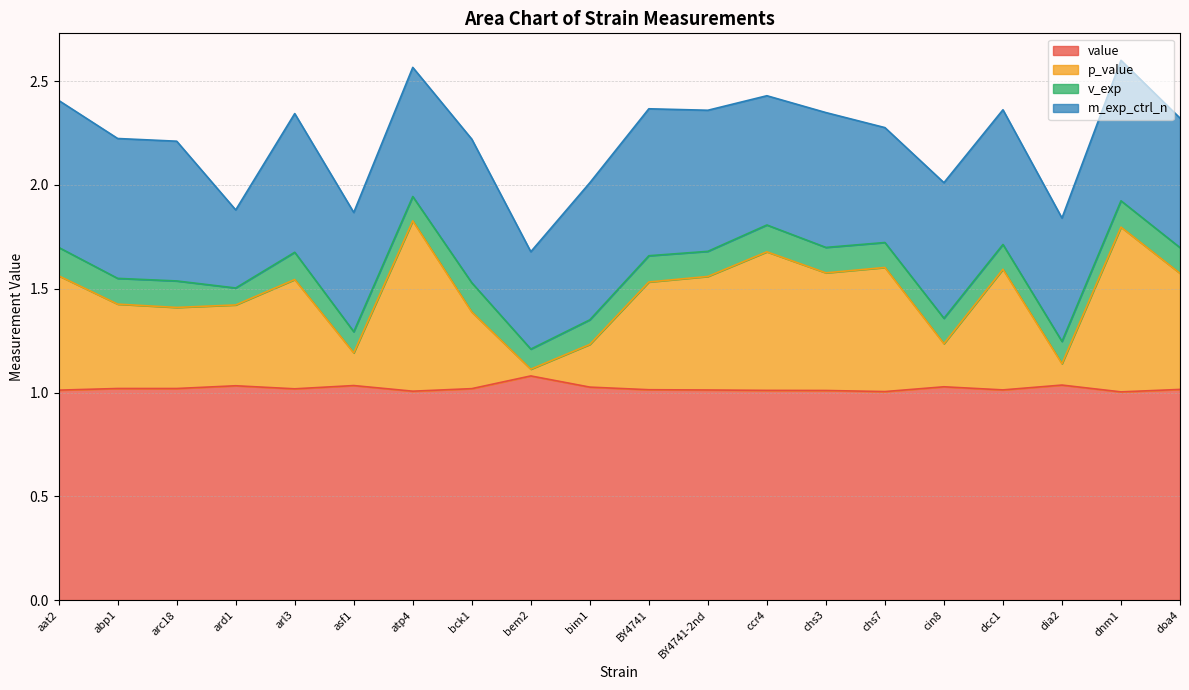

What is the total value across all series at abp1?

2.2